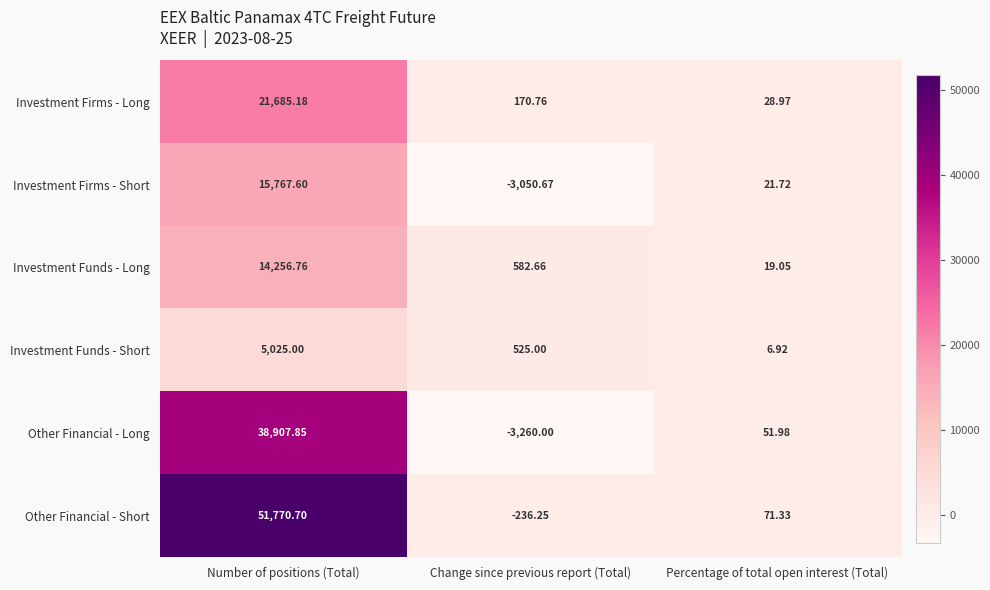

At which label does Investment Firms - Long reach its peak?

Number of positions (Total)